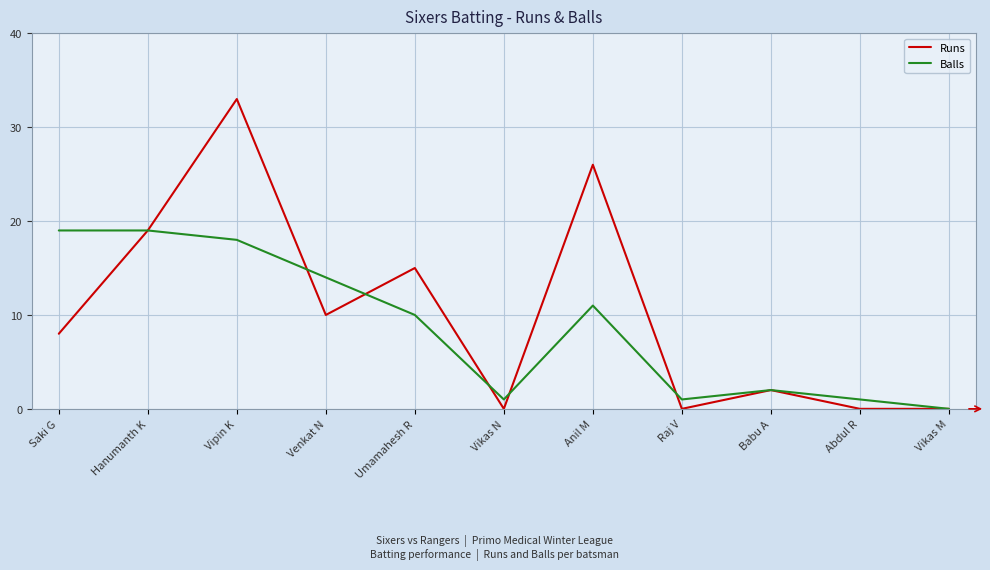

Rank the series by their average value, from highest to lowest.

Runs, Balls